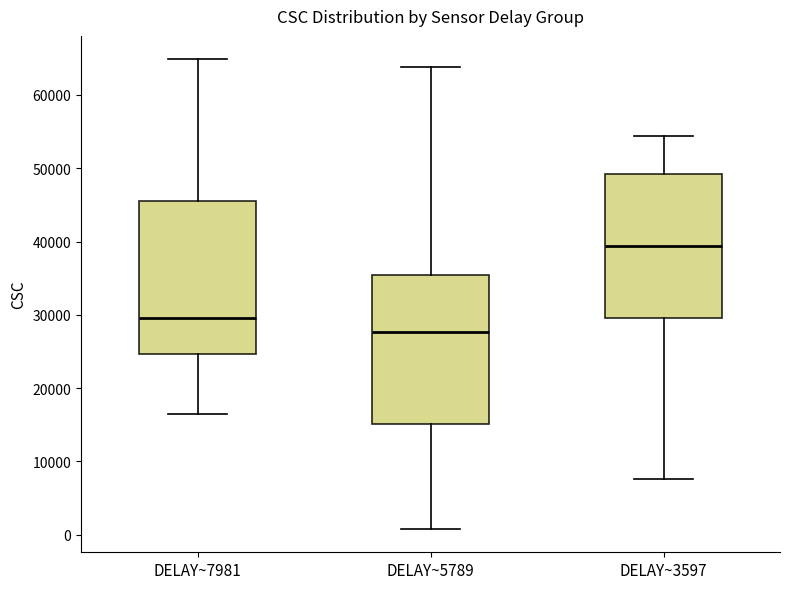

Where is the upper edge of the box for DELAY~5789 on the y-axis? The values are not printed on the chart, so give them approximately, as read against the axis.

35000